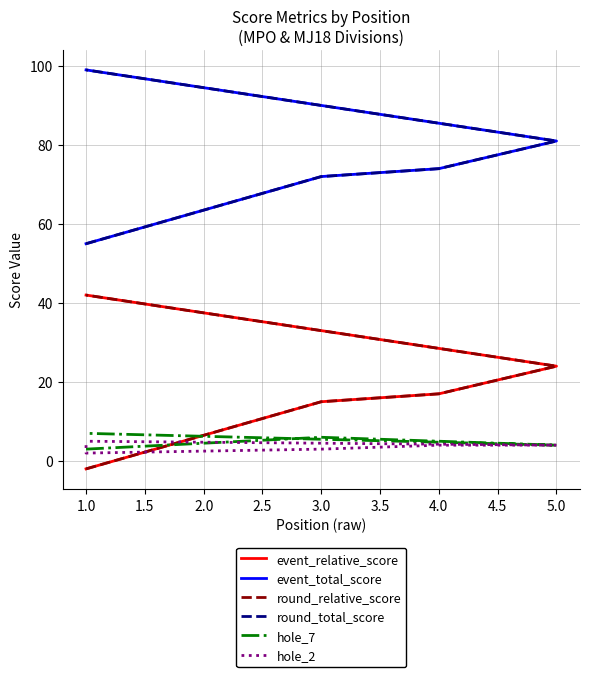

Where does the hole_2 series first go above 4?

1.0